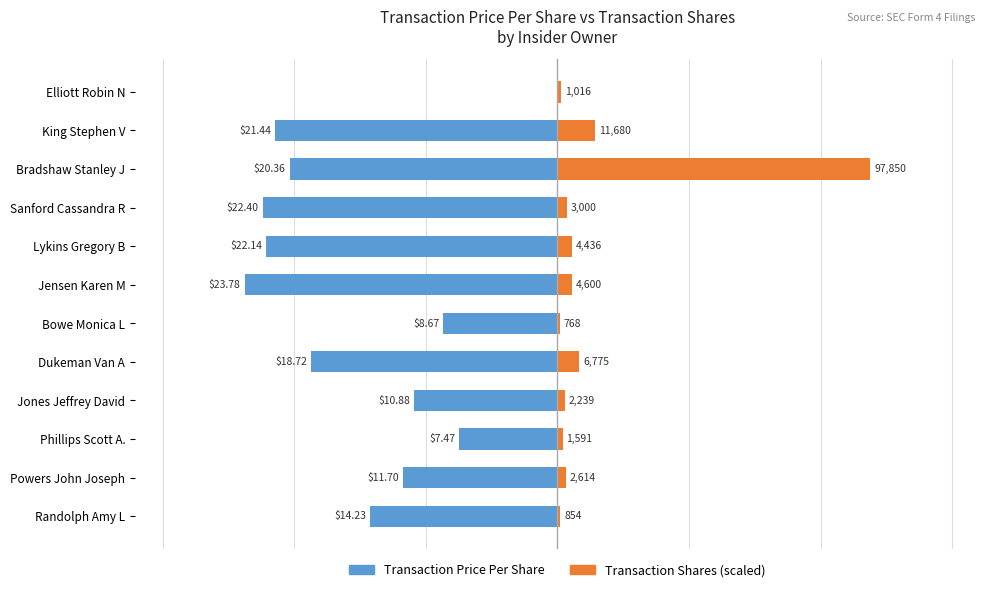

Rank the series by their average value, from lowest to highest.

Transaction Price Per Share, Transaction Shares (scaled)